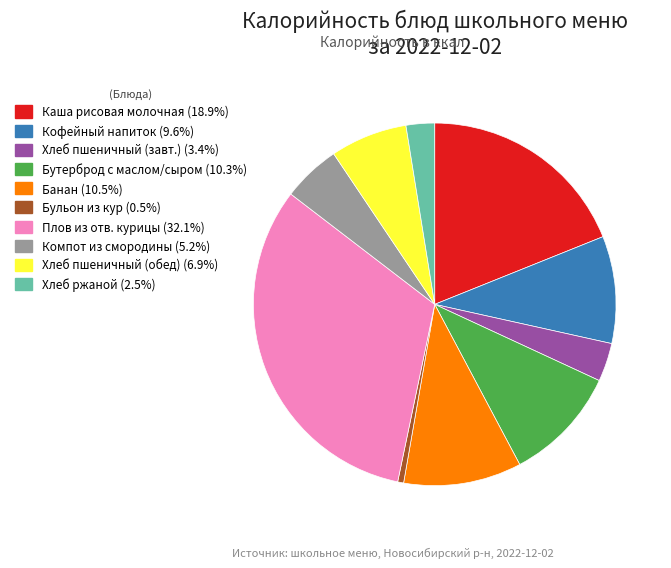

Does any single category account for the majority?

No